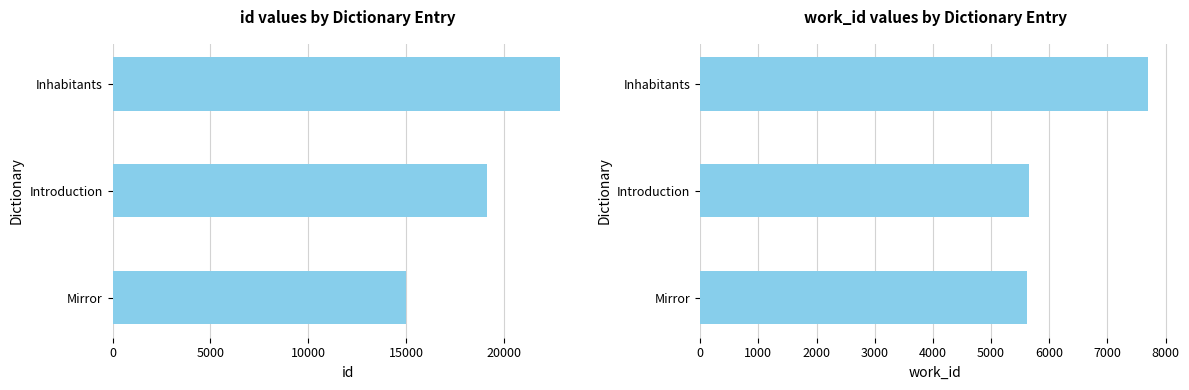

Reading right to left, what are all the values shown in this chart?

id: 22884	19154	15004
work_id: 7695	5658	5614